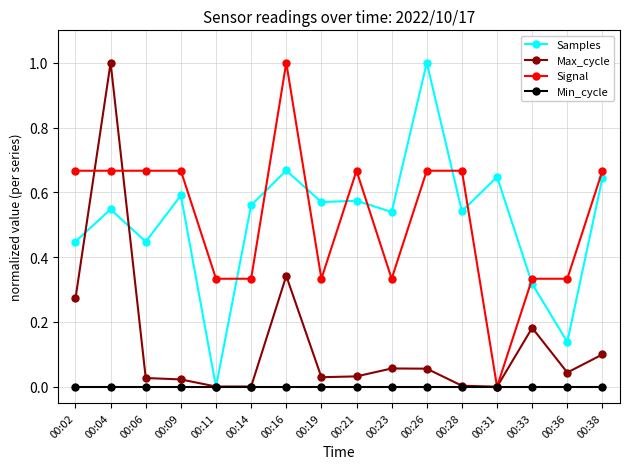

At which label does Max_cycle reach its peak?

00:04